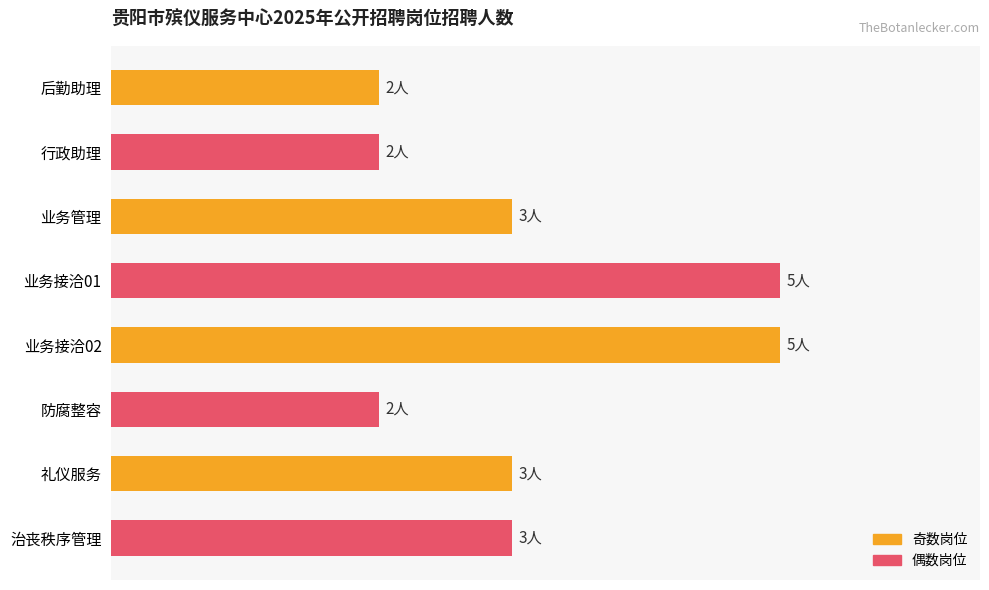

Are the bars horizontal?

Yes